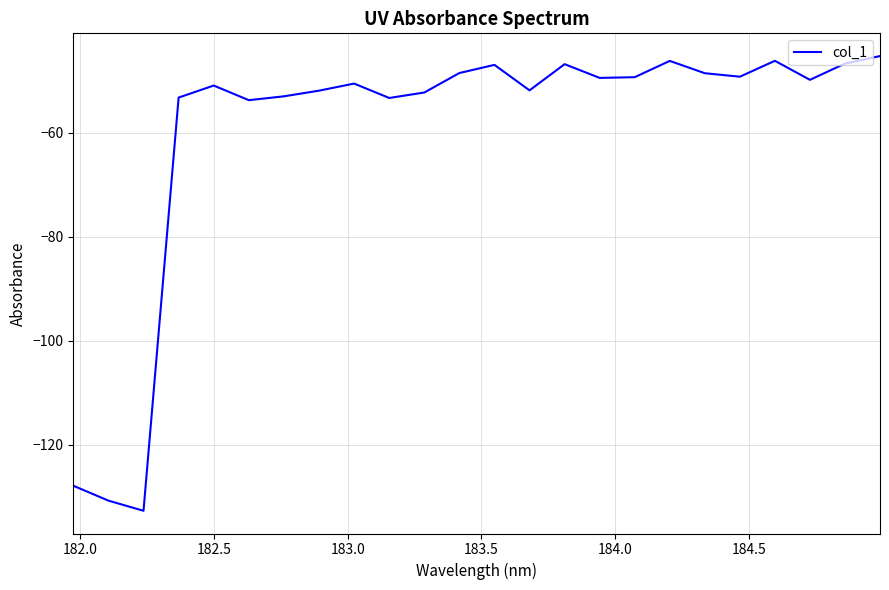

What is the smallest value displayed?

-132.7